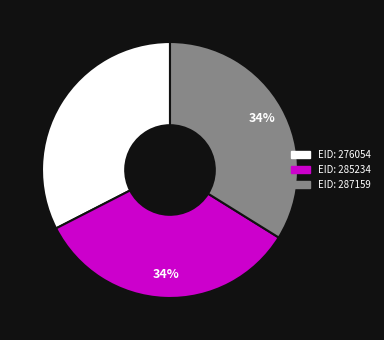

What is the ratio of the value at EID: 285234 to the value at EID: 276054?

1.0